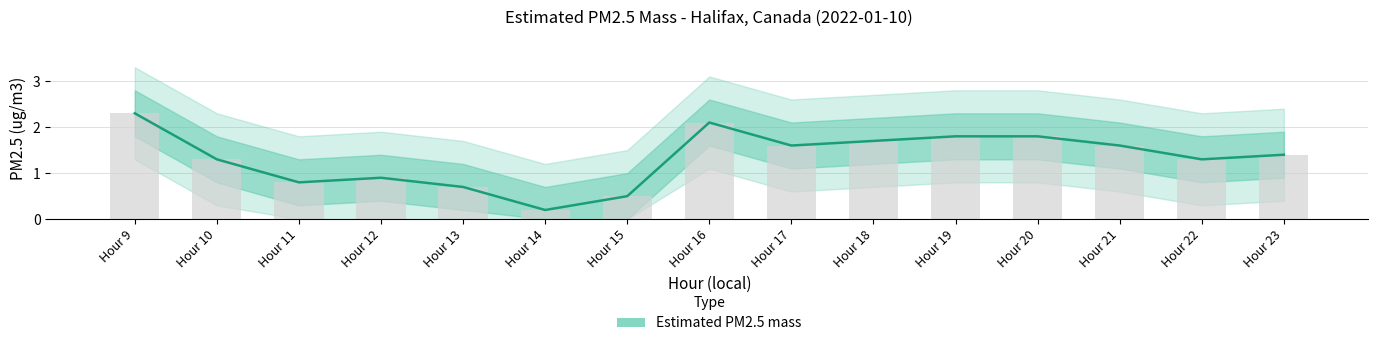

True or false: the data shows 0.3 at Hour 14.

False